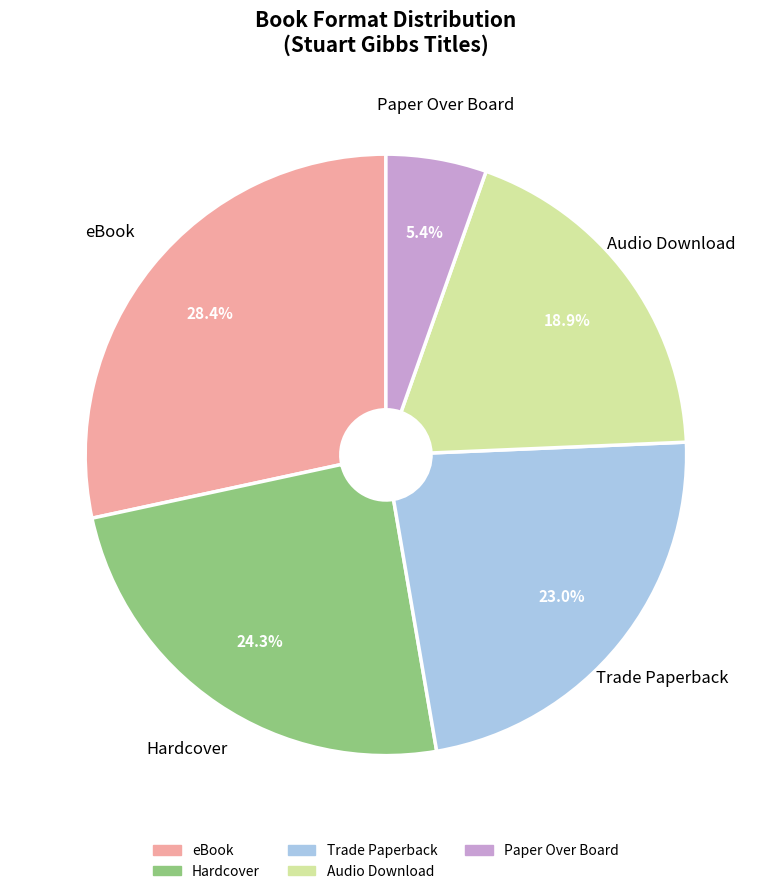

Is there a majority slice in this chart?

No